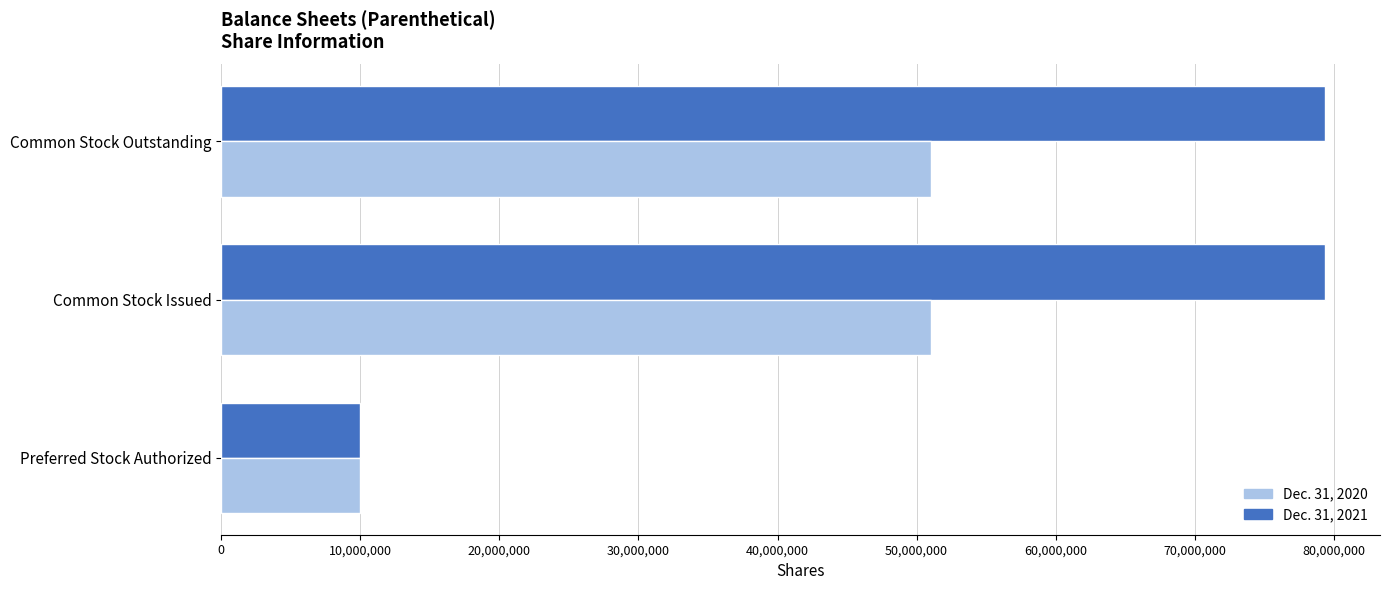

What is the sum of all Dec. 31, 2020 values?

112056938